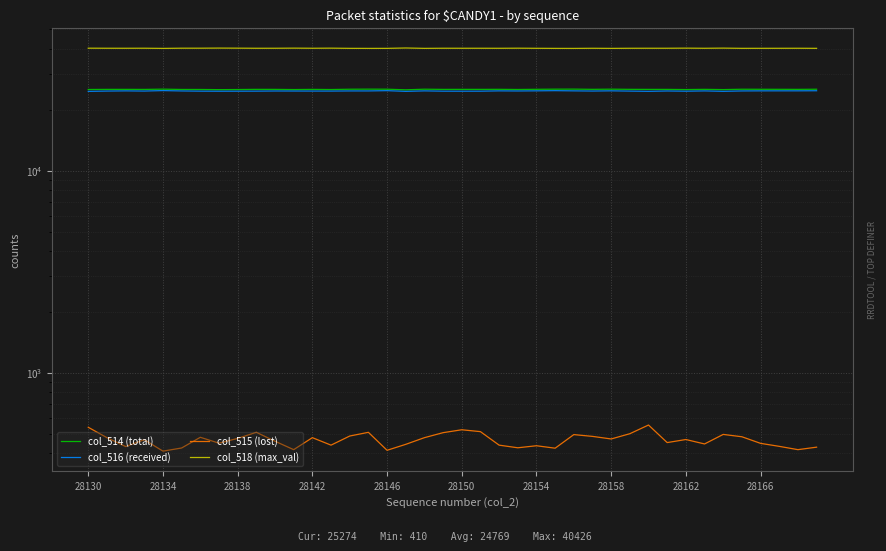

Which series has the widest spread of values?

col_516 (received)